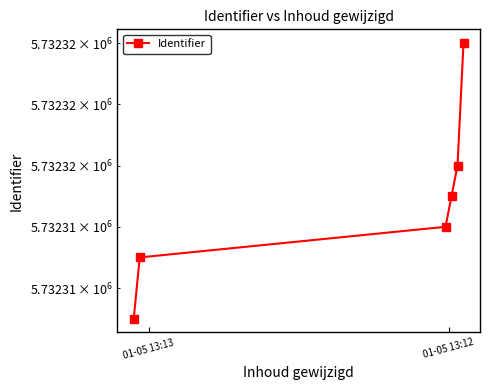

Between 2 and 01-05 13:13, which is larger?

2